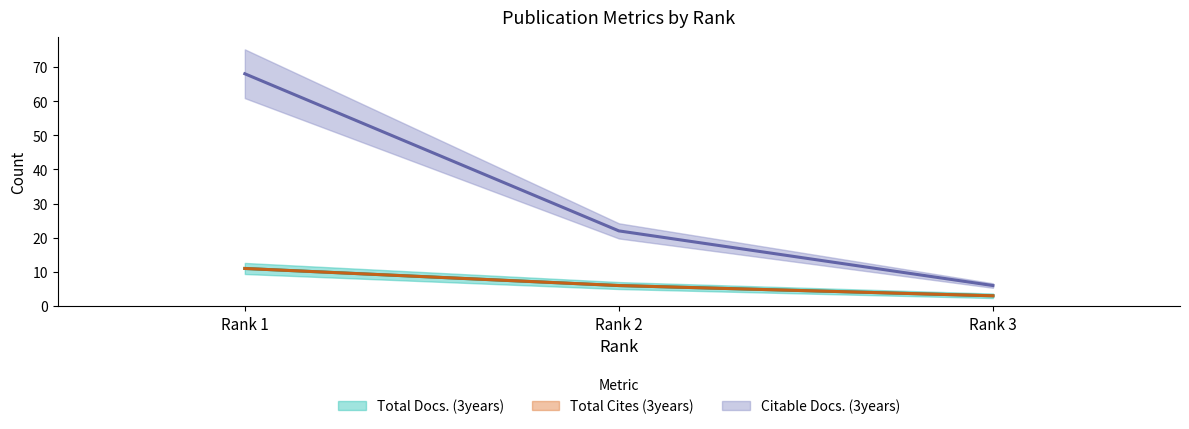

How many values in the Citable Docs. (3years) series exceed 22?

1